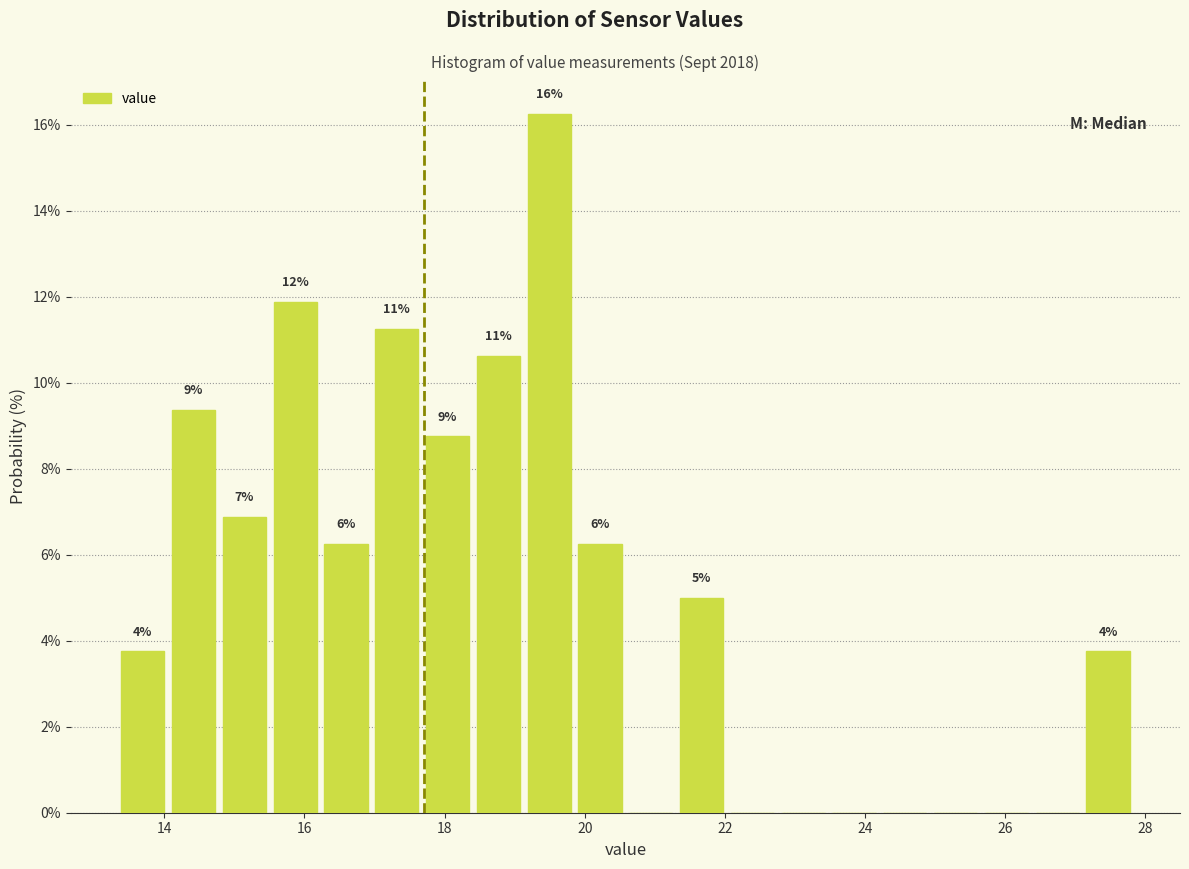

Around what value on the x-axis is the tallest bar? Give the approximate position of its centre, as read against the axis.

19.4